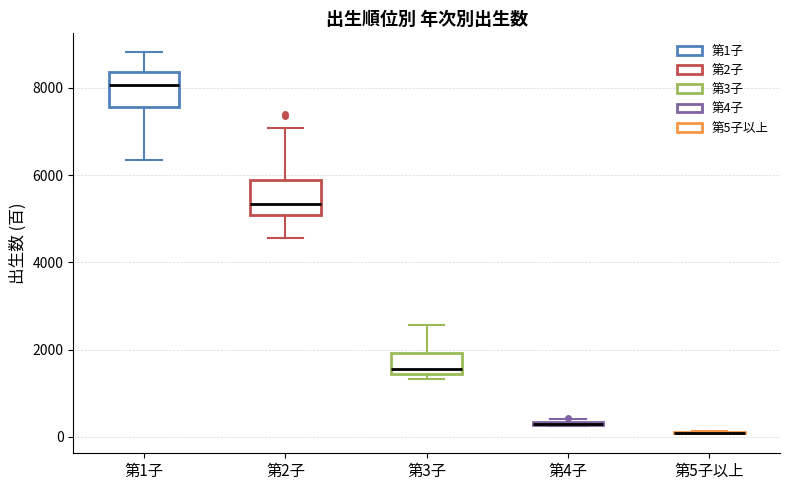

Reading left to right, read every box against the y-axis: the position of its median line, the range the box covers, and the ends of its whiskers. The values are not printed on the chart, so give them approximately, as read against the axis.

第1子: median 8000, box 7600 to 8400, whiskers 6400 to 8800
第2子: median 5400, box 5000 to 5800, whiskers 4600 to 7000
第3子: median 1600, box 1400 to 2000, whiskers 1400 (just below the box's lower edge) to 2600
第4子: box collapsed to a line at 400, whiskers 200 to 400
第5子以上: box collapsed to a line at 0, whiskers 0 to 200